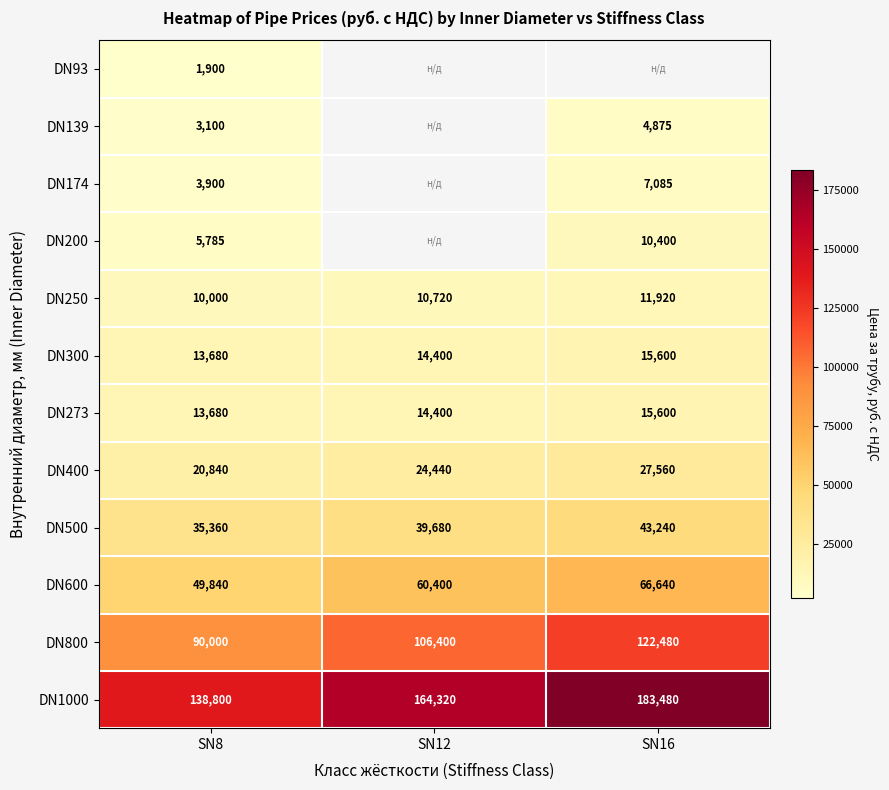

What is the difference between the DN500 values at SN16 and SN8?

7880